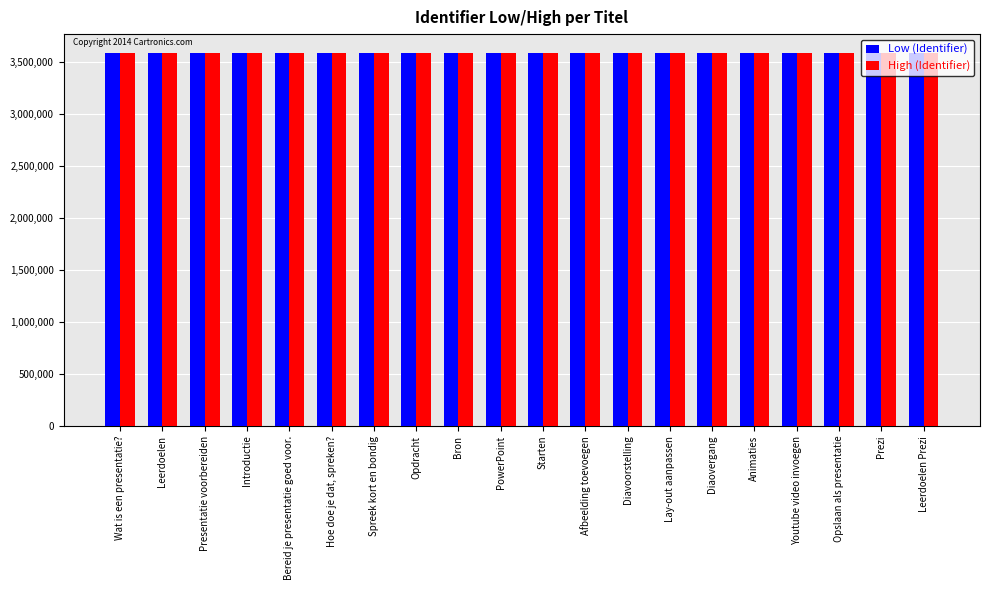

What is the sum of all Low (Identifier) values?

71773186